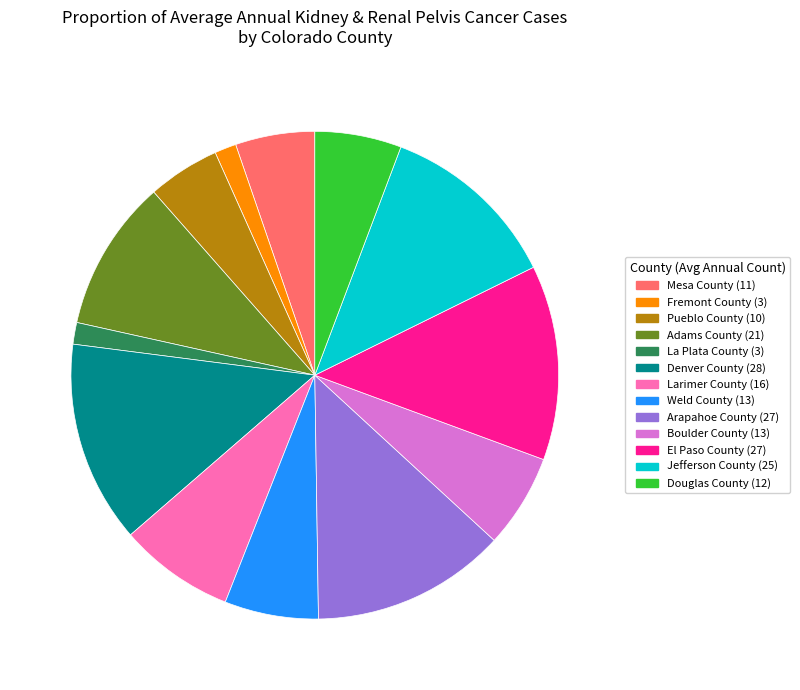

Is it true that Douglas County is 16% of the pie?

False